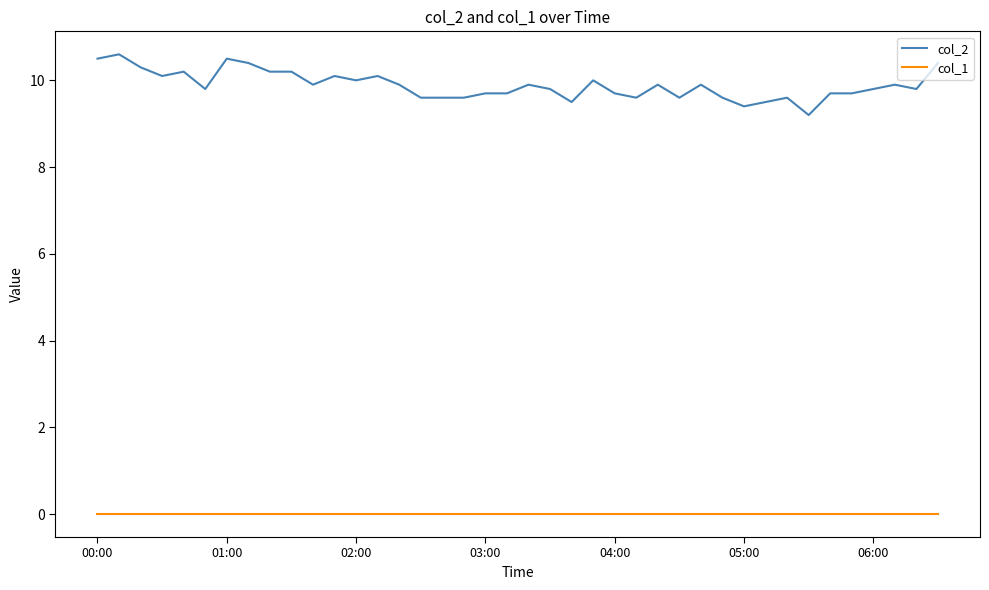

Reading right to left, extract all data points from this chart.

col_2: 10.4	9.8	9.9	9.8	9.7	9.7	9.2	9.6	9.5	9.4	9.6	9.9	9.6	9.9	9.6	9.7	10.0	9.5	9.8	9.9	9.7	9.7	9.6	9.6	9.6	9.9	10.1	10.0	10.1	9.9	10.2	10.2	10.4	10.5	9.8	10.2	10.1	10.3	10.6	10.5
col_1: 0.0	0.0	0.0	0.0	0.0	0.0	0.0	0.0	0.0	0.0	0.0	0.0	0.0	0.0	0.0	0.0	0.0	0.0	0.0	0.0	0.0	0.0	0.0	0.0	0.0	0.0	0.0	0.0	0.0	0.0	0.0	0.0	0.0	0.0	0.0	0.0	0.0	0.0	0.0	0.0